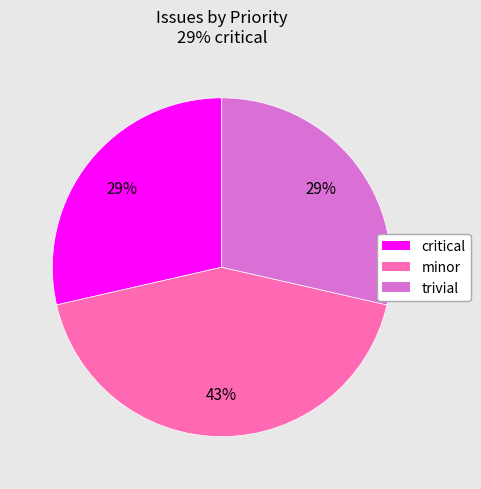

Is there a majority slice in this chart?

No